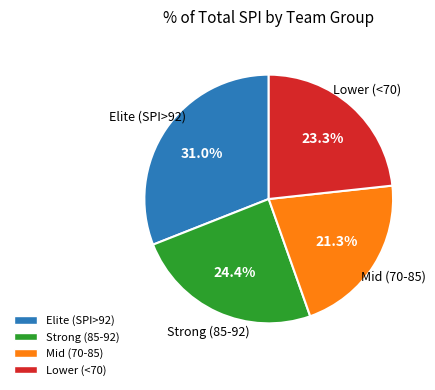

How many slices are in this pie chart?

4